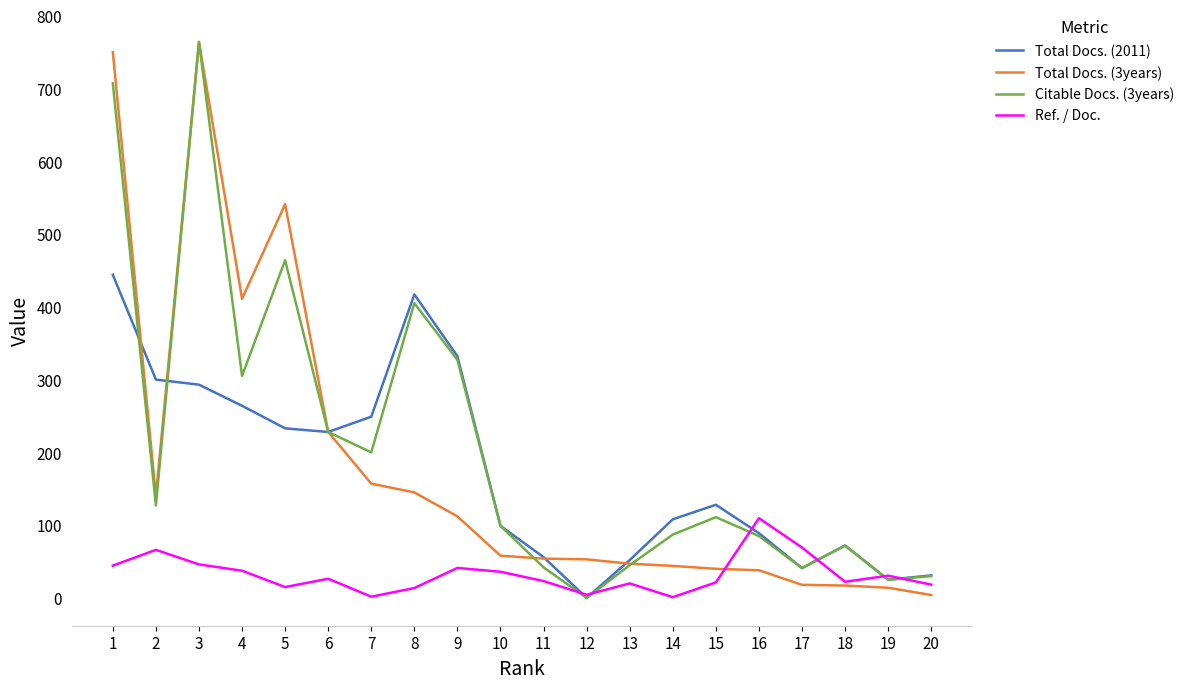

At 4, list the series in order from largest to smallest.

Total Docs. (3years), Citable Docs. (3years), Total Docs. (2011), Ref. / Doc.